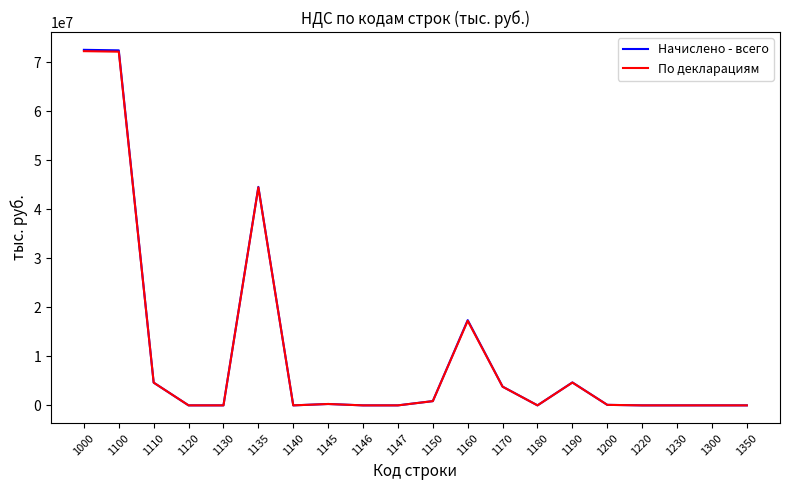

True or false: Начислено - всего has a value of 44552545 at 1135.

True